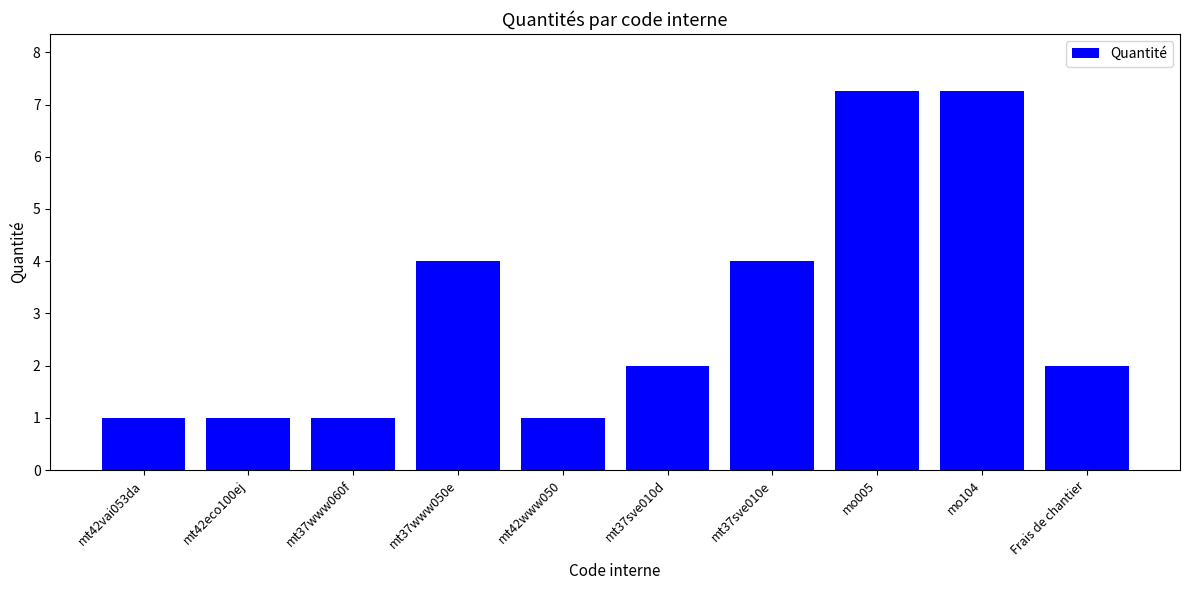

What is the value of the 6th bar from the left?

2.0